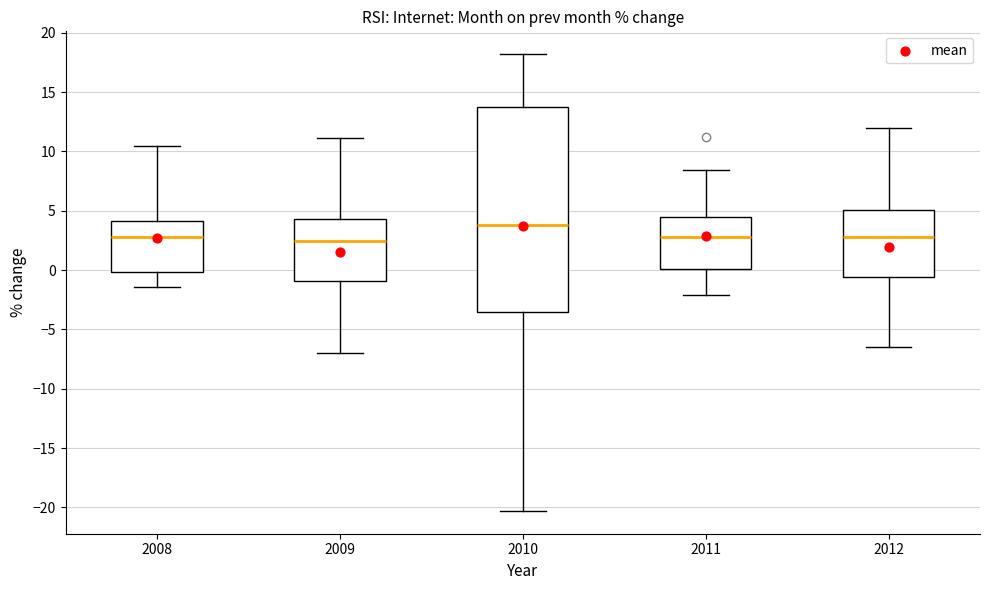

Which box is the tallest, from its lower edge to its upper edge?

2010